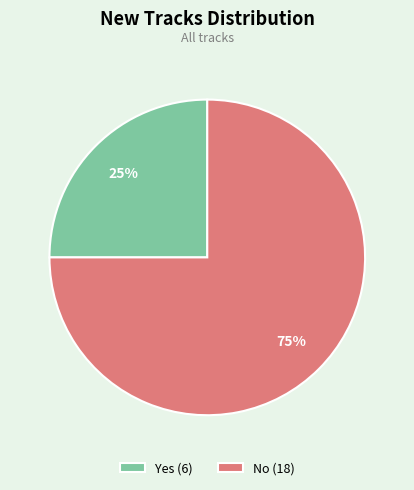

Which category has the smallest portion of the pie?

Yes